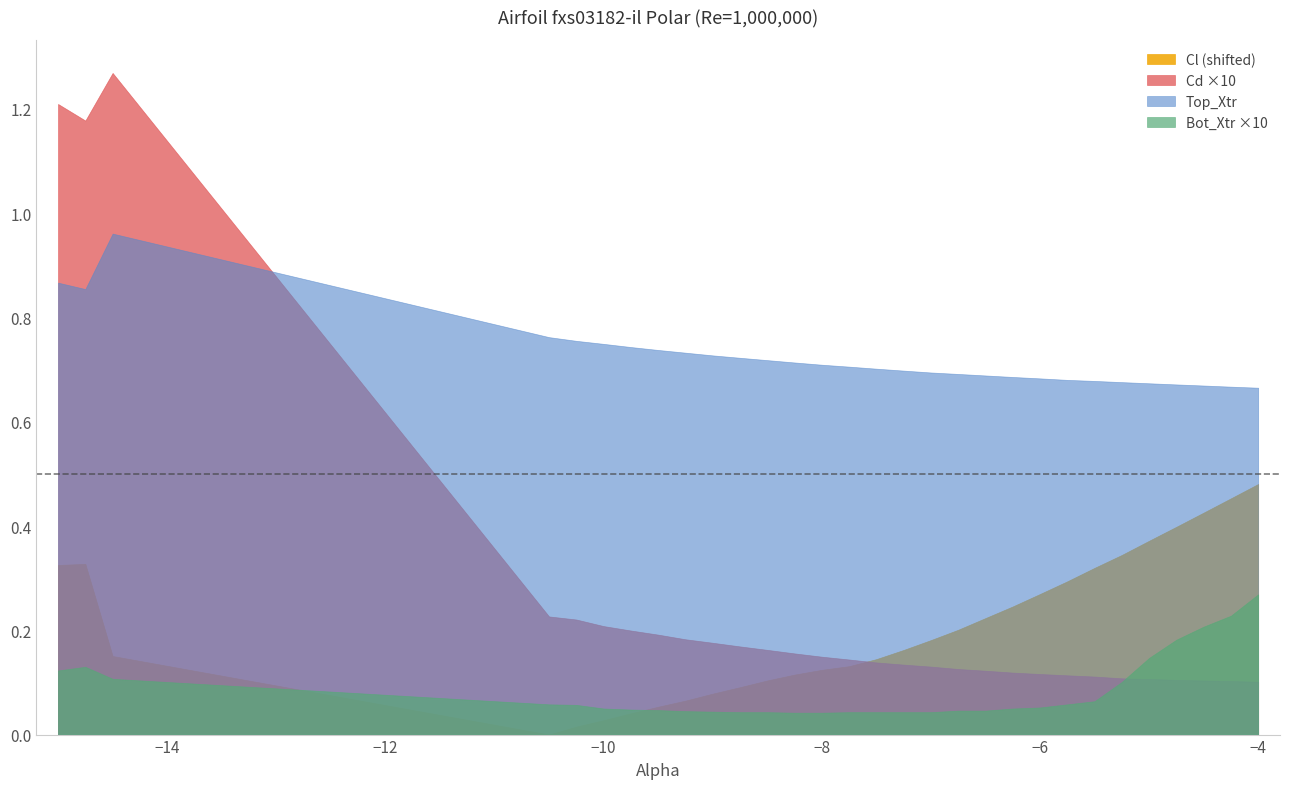

How many intersections are there between Top_Xtr and Cd ×10?

1